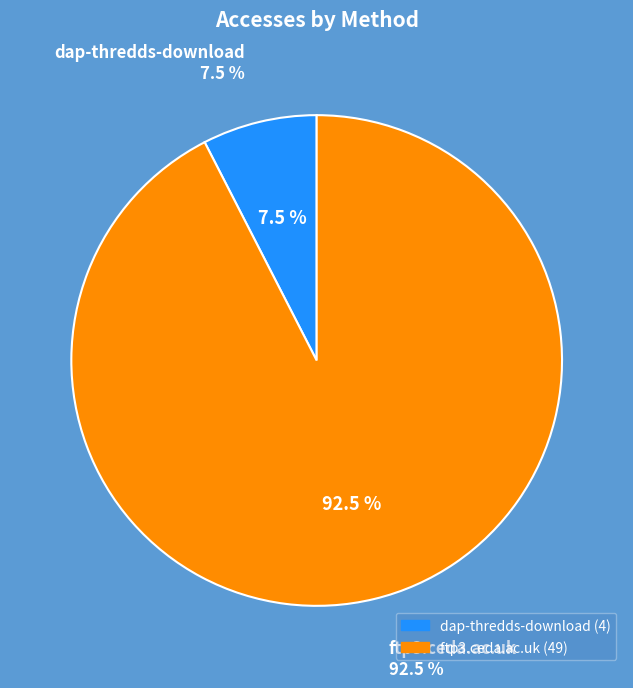

Is it true that dap-thredds-download is 8% of the pie?

True